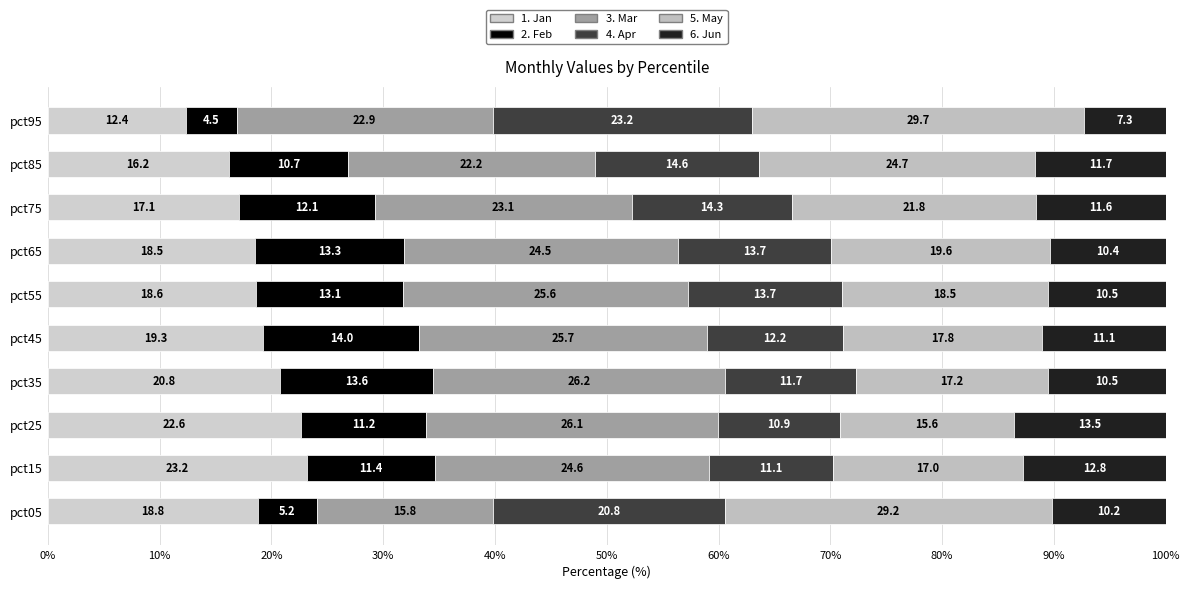

How many distinct data groups are displayed?

6